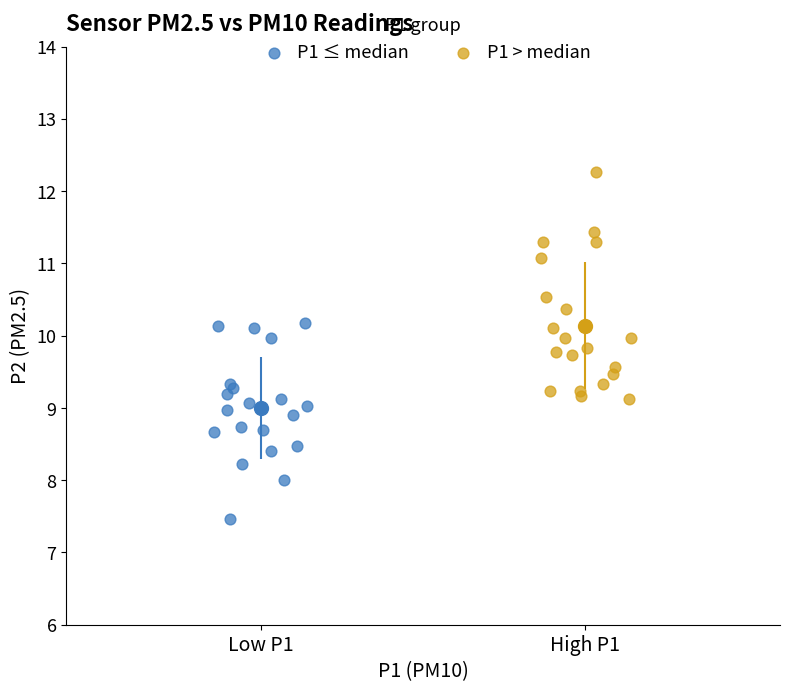

Which series reaches the minimum Y coordinate?

P1 ≤ median